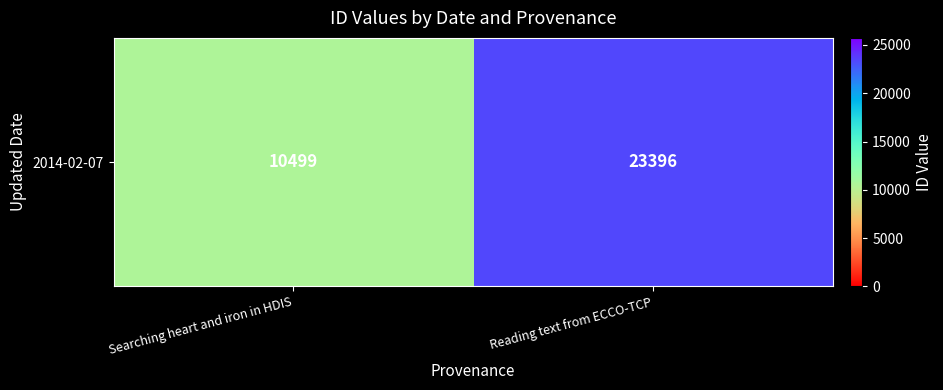

Is it true that the value at Reading text from ECCO-TCP is 11330?

False